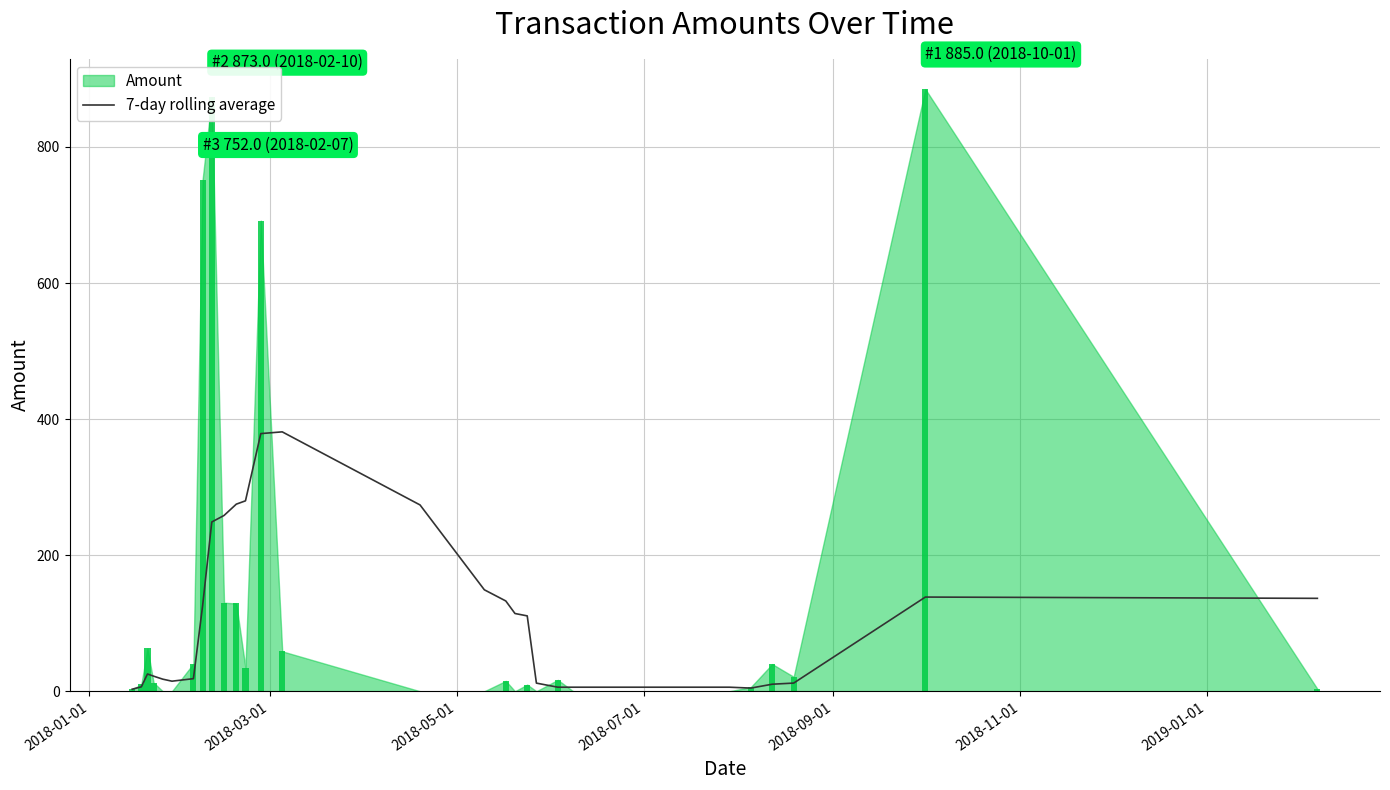

What is the maximum value for 7-day rolling average?

381.2